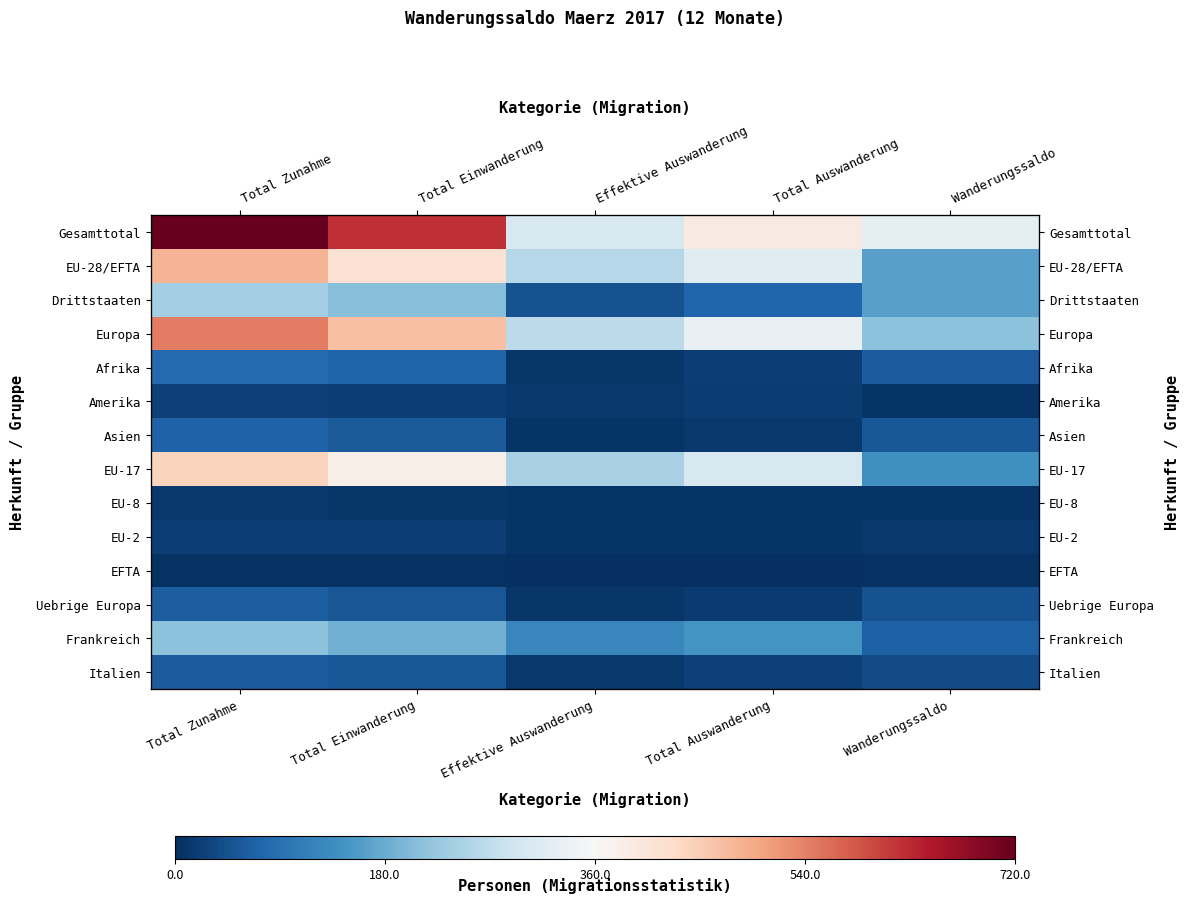

Which series has the largest total across all categories?

Gesamttotal